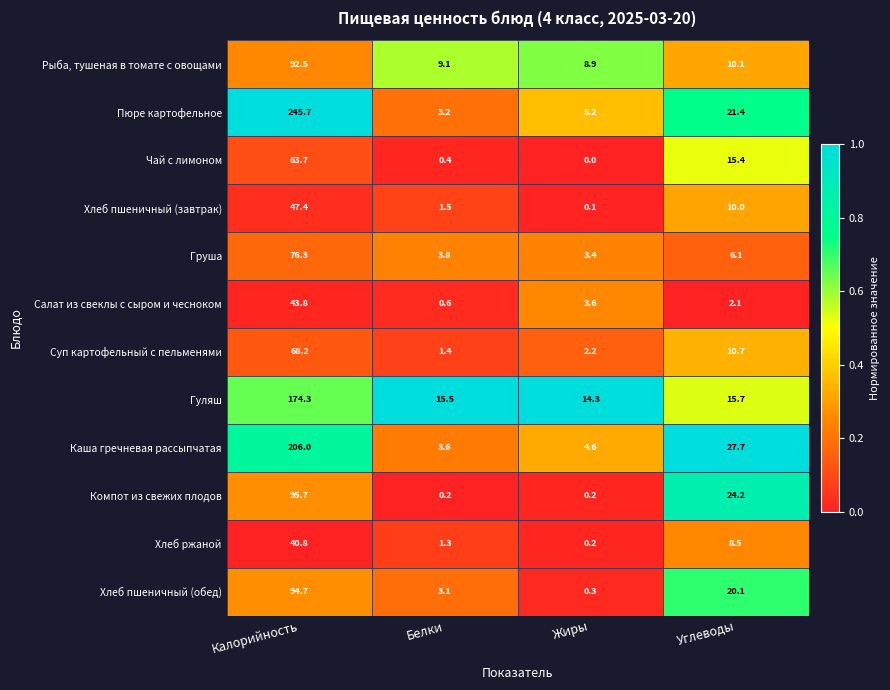

The Каша гречневая рассыпчатая series shows 303.4 at Калорийность. True or false?

False